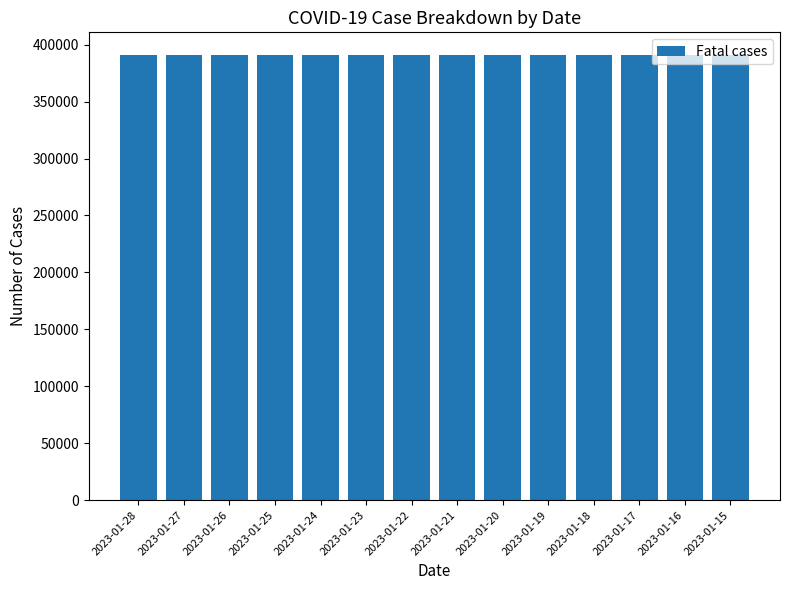

Approximately how many times larger is the value at 2023-01-17 compared to 2023-01-21?

1.0